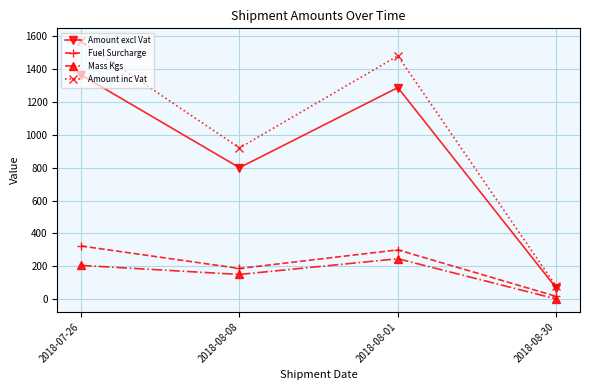

True or false: Fuel Surcharge has more than 2 interior local peaks.

False